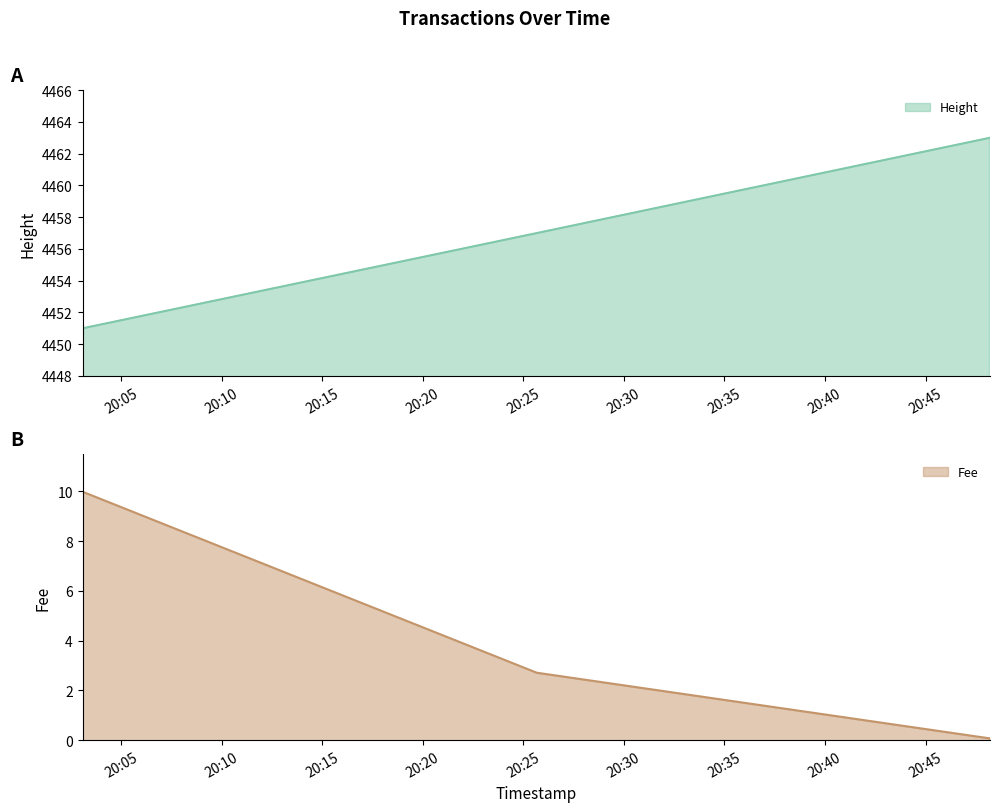

How many lines are shown in the chart?

2